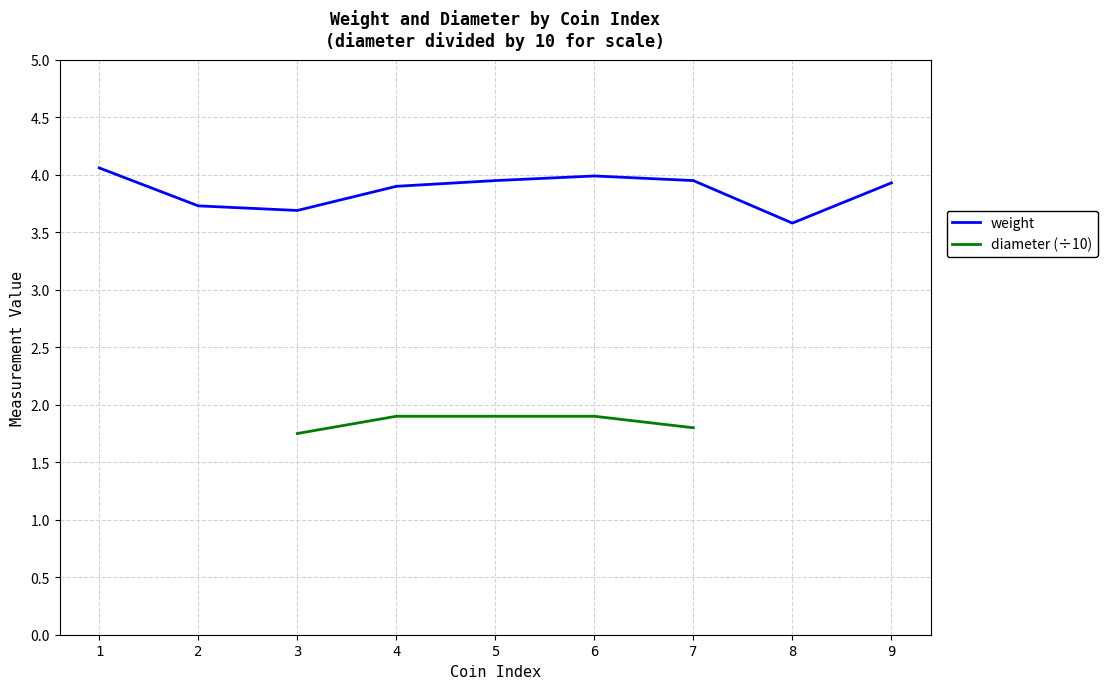

Which series has the largest range (max minus min)?

weight